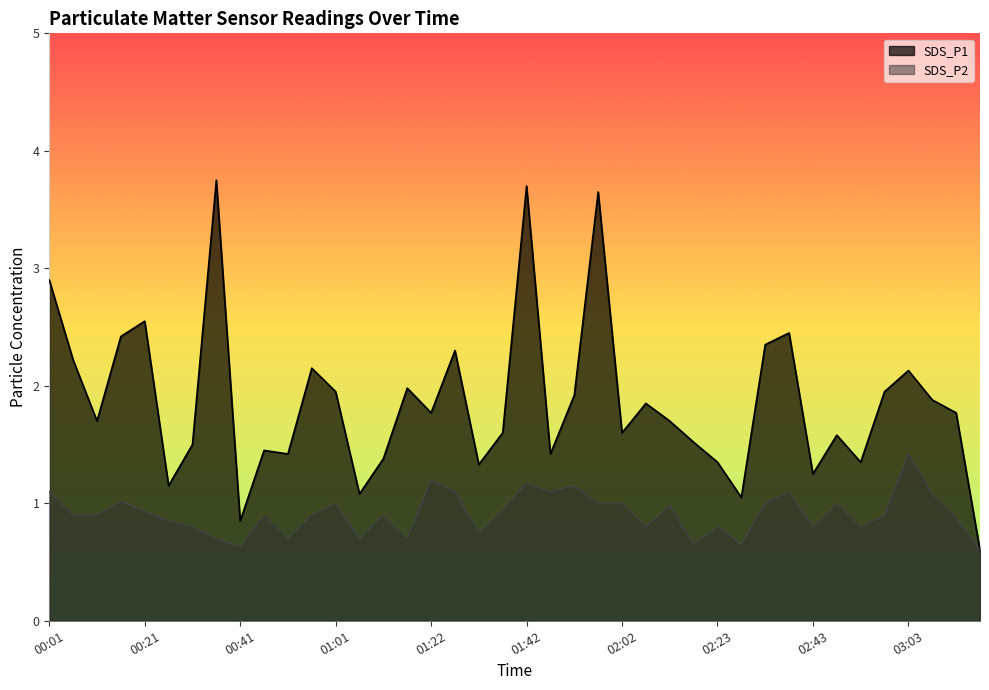

How many lines are shown in the chart?

2